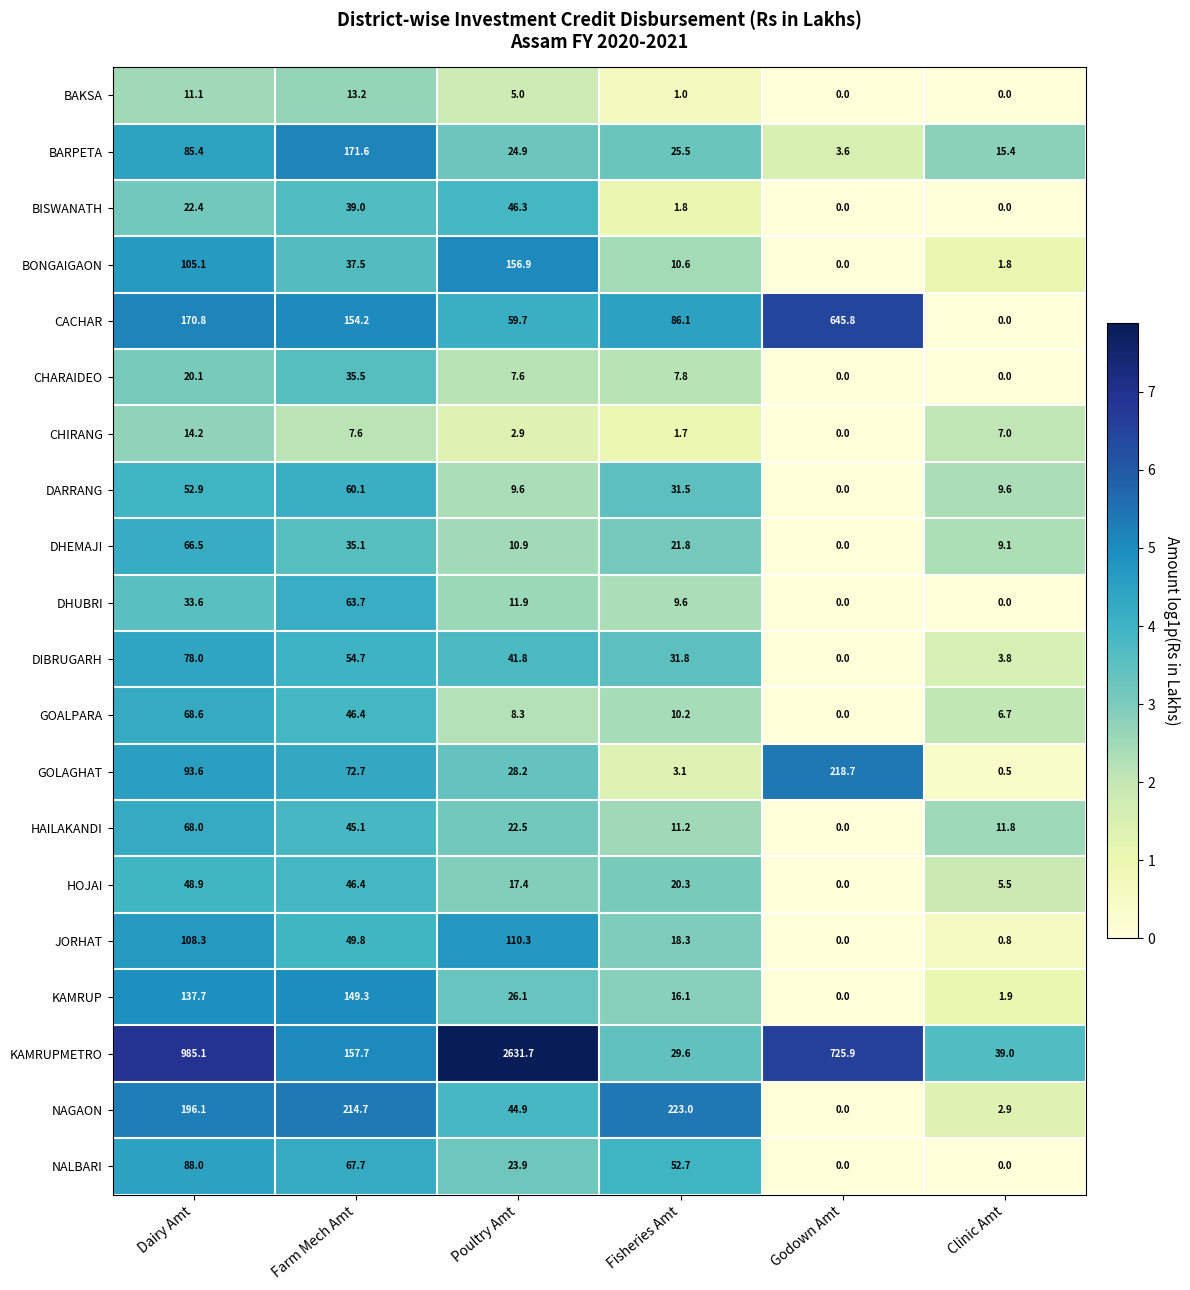

At which label is BARPETA closest to 87?

Dairy Amt